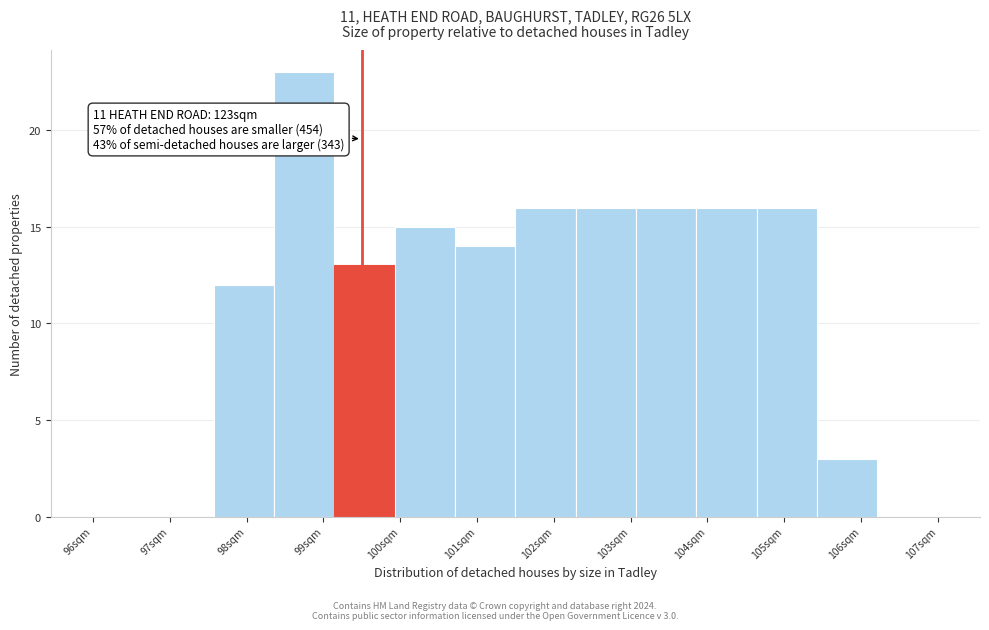

Over which range of the x-axis is the bar tallest?

98.4 to 99.1